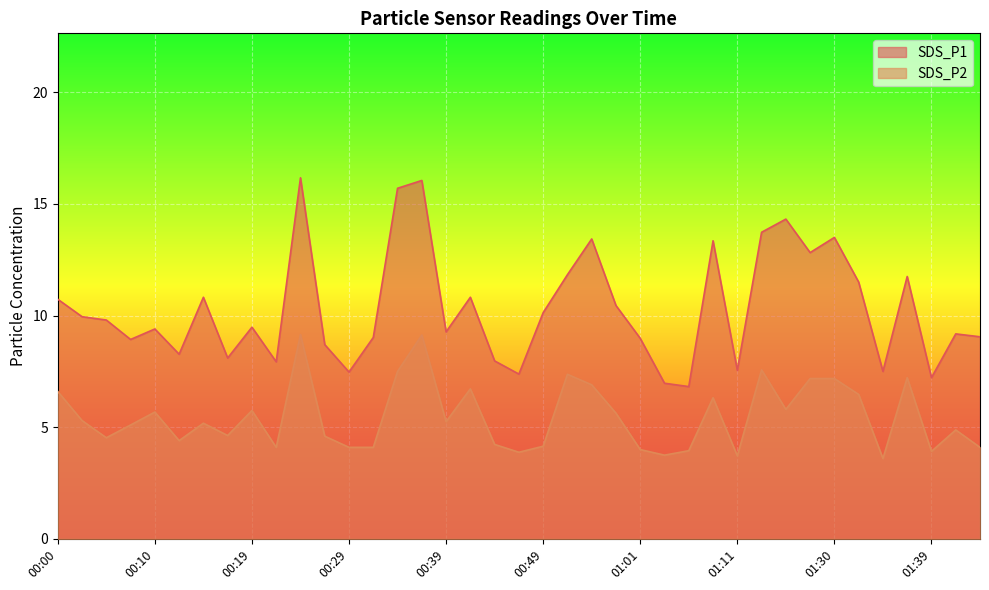

How many categories are shown in the chart?

39